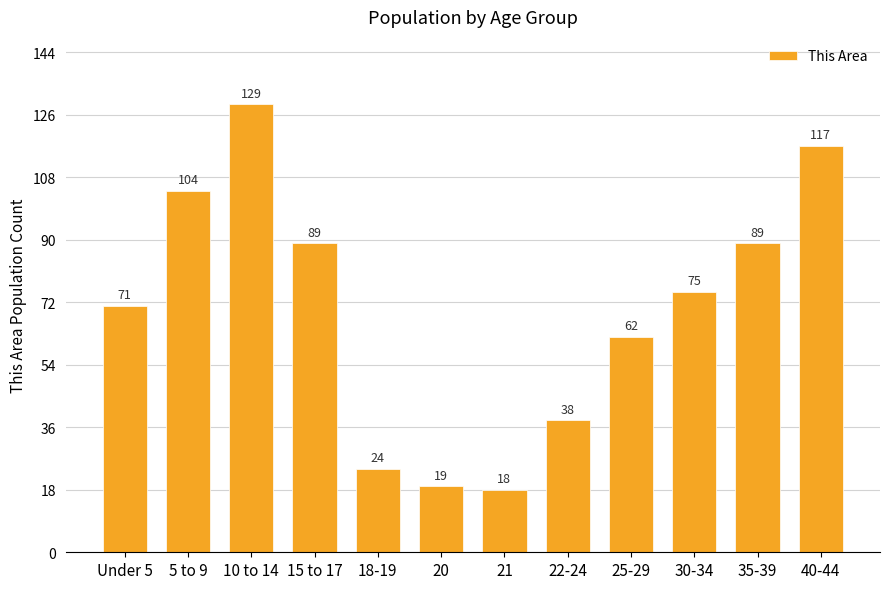

Between 21 and 18-19, which is larger?

18-19